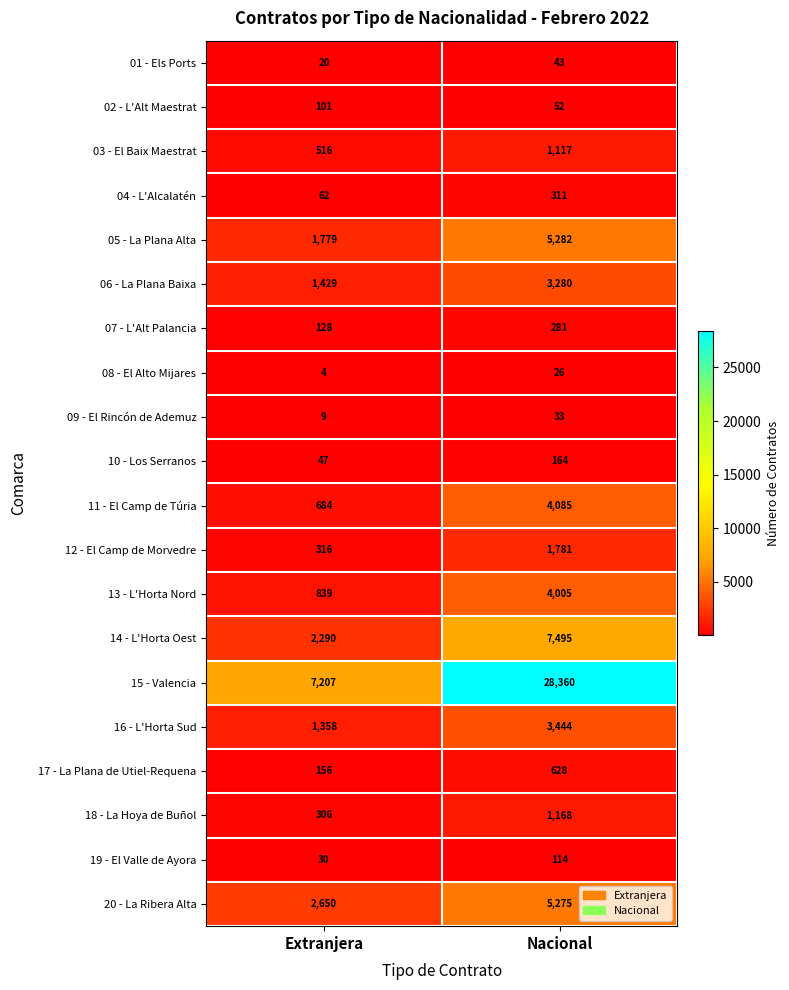

At Extranjera, list the series in order from largest to smallest.

15 - Valencia, 20 - La Ribera Alta, 14 - L'Horta Oest, 05 - La Plana Alta, 06 - La Plana Baixa, 16 - L'Horta Sud, 13 - L'Horta Nord, 11 - El Camp de Túria, 03 - El Baix Maestrat, 12 - El Camp de Morvedre, 18 - La Hoya de Buñol, 17 - La Plana de Utiel-Requena, 07 - L'Alt Palancia, 02 - L'Alt Maestrat, 04 - L'Alcalatén, 10 - Los Serranos, 19 - El Valle de Ayora, 01 - Els Ports, 09 - El Rincón de Ademuz, 08 - El Alto Mijares